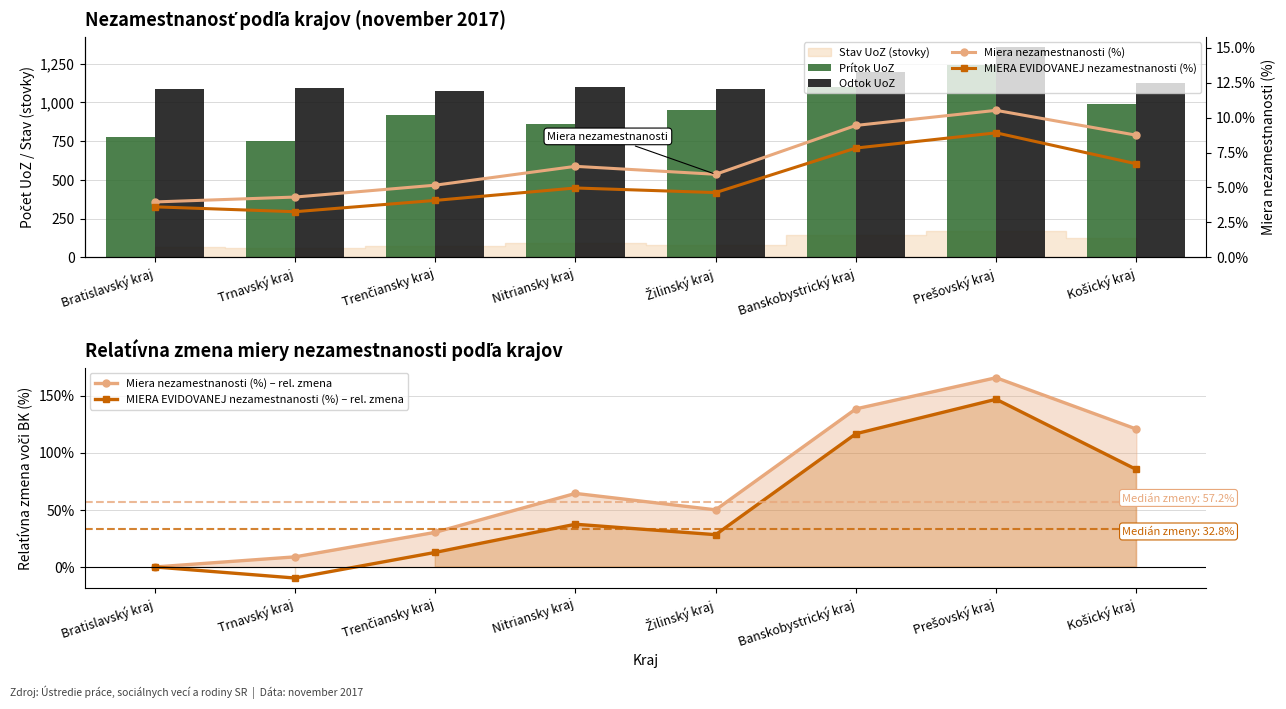

What is the total value across all series at Žilinský kraj?

2131.8